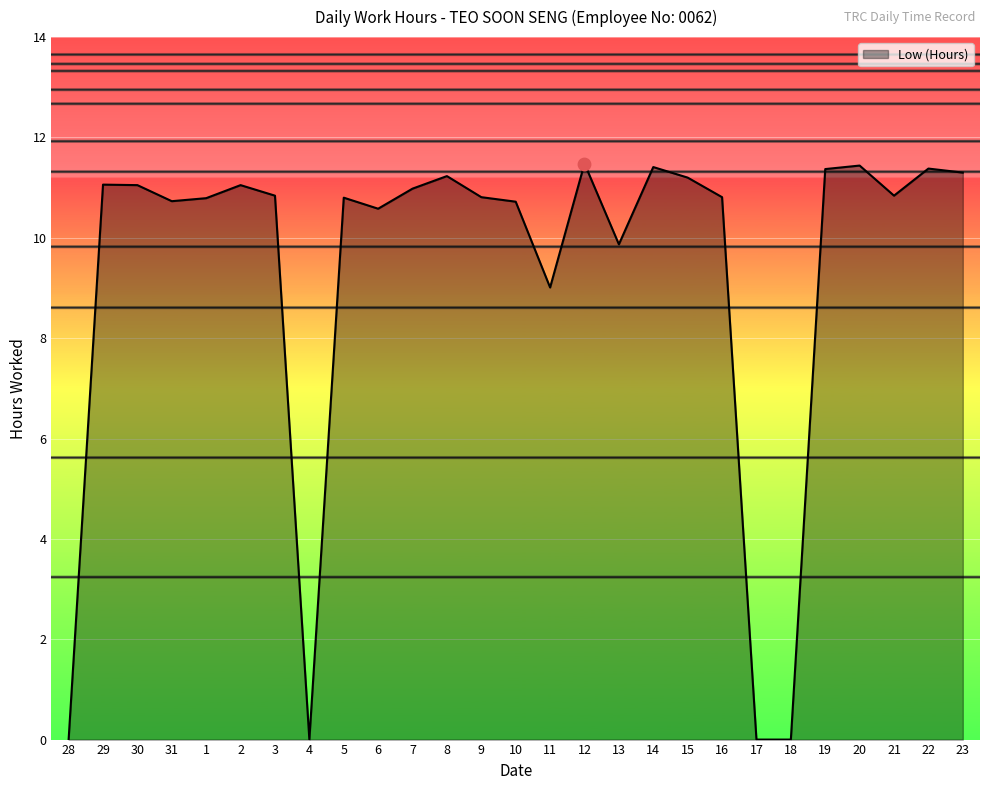

What is the ratio of the value at 1 to the value at 19?

0.9